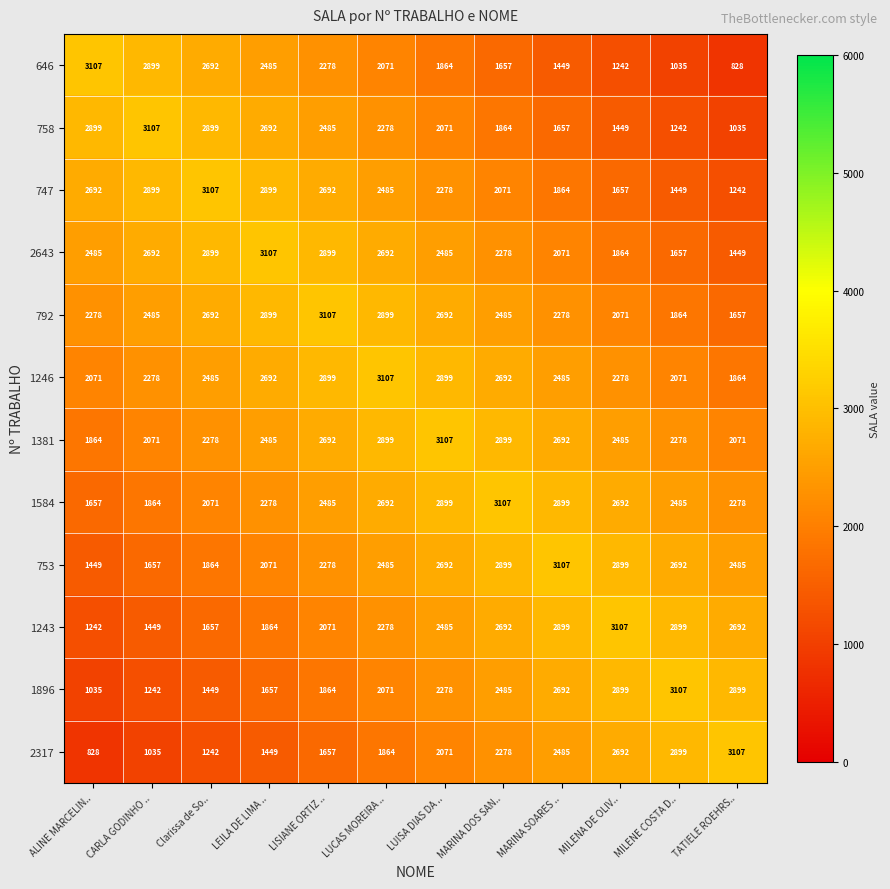

What is the minimum value shown in the chart?

828